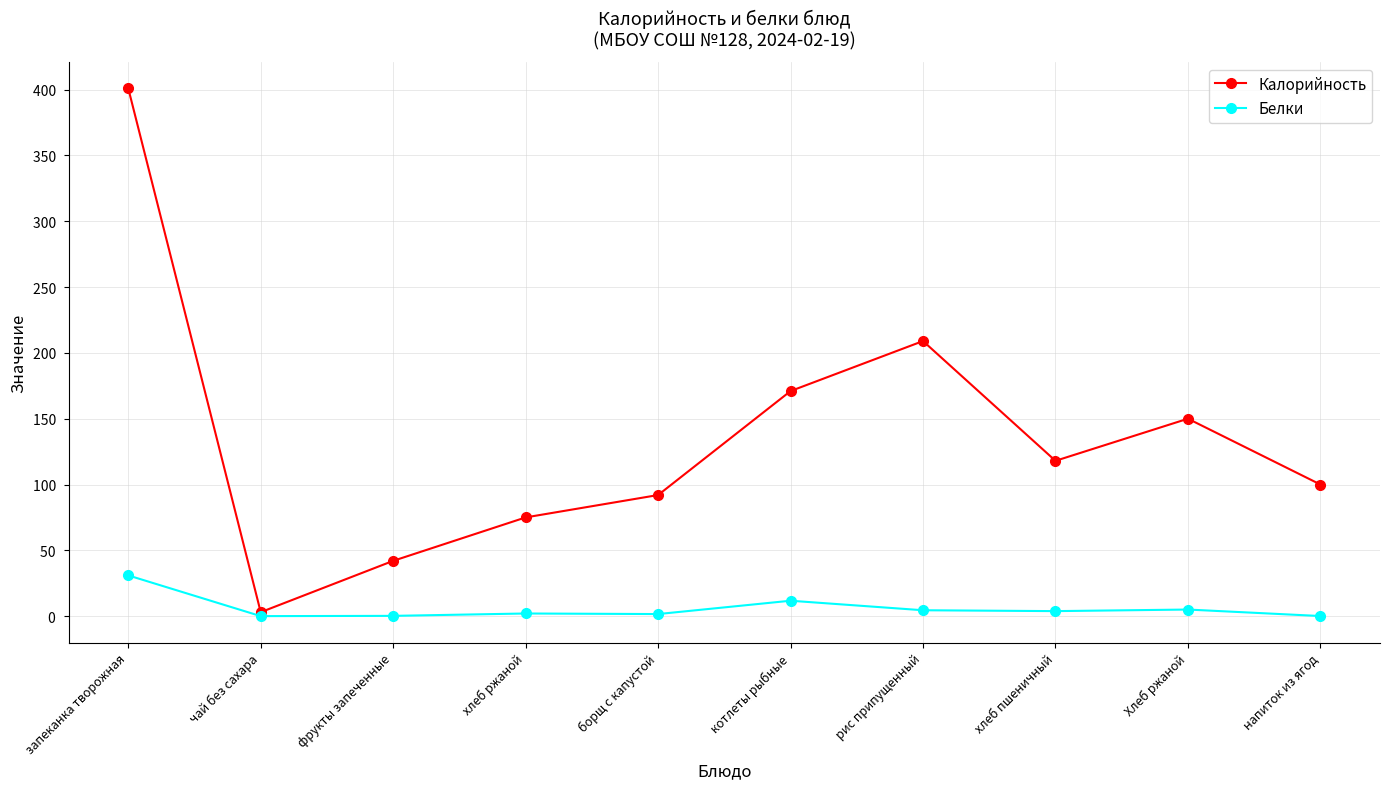

At which category is the sum across all series the highest?

запеканка творожная